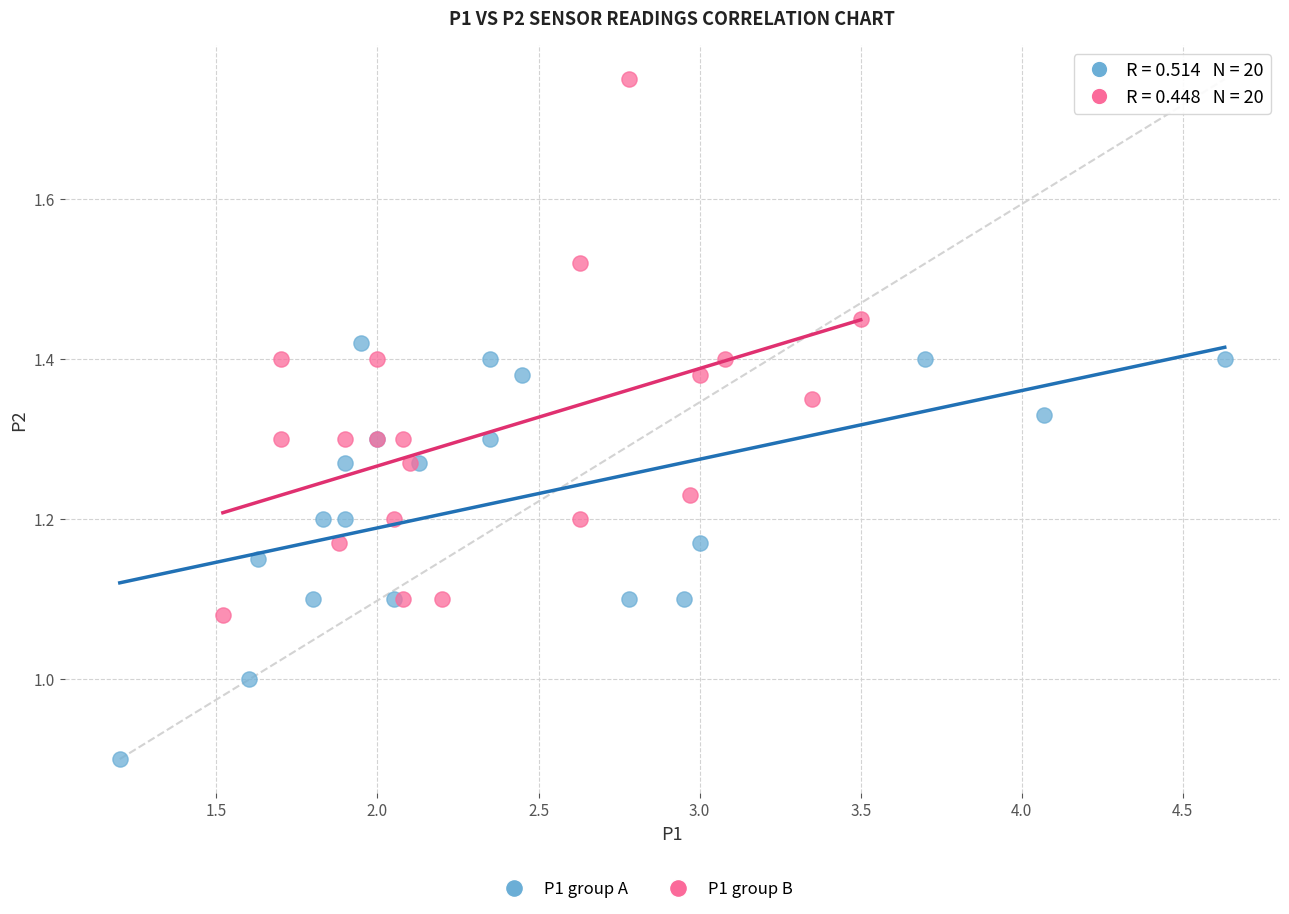

Which series has the largest Y range (max minus min)?

P1 group B